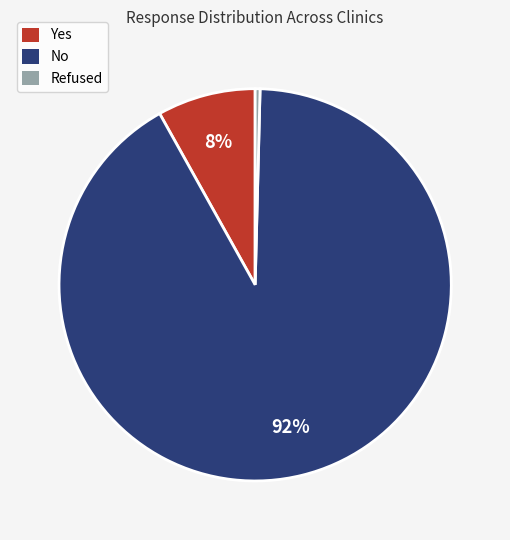

Between Yes and Refused, which is larger?

Yes